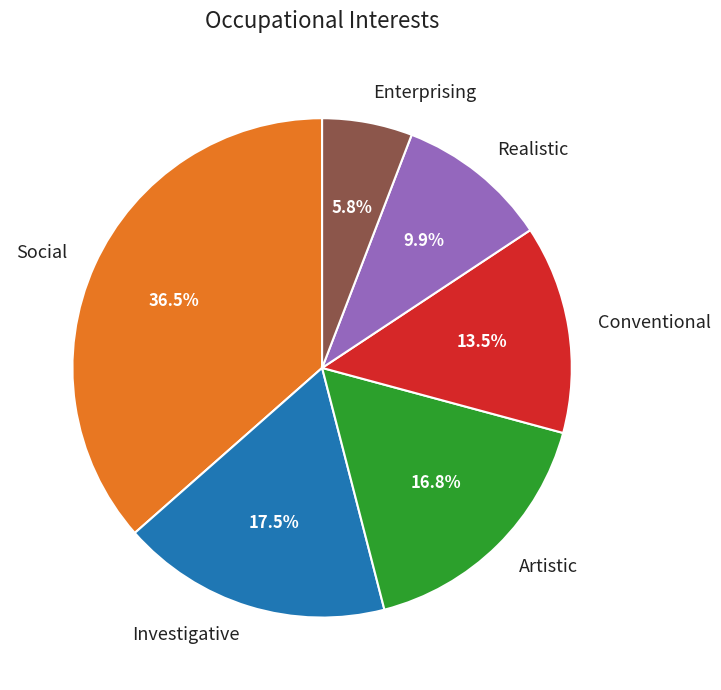

To the nearest percent, what percentage of the pie is Artistic?

17%